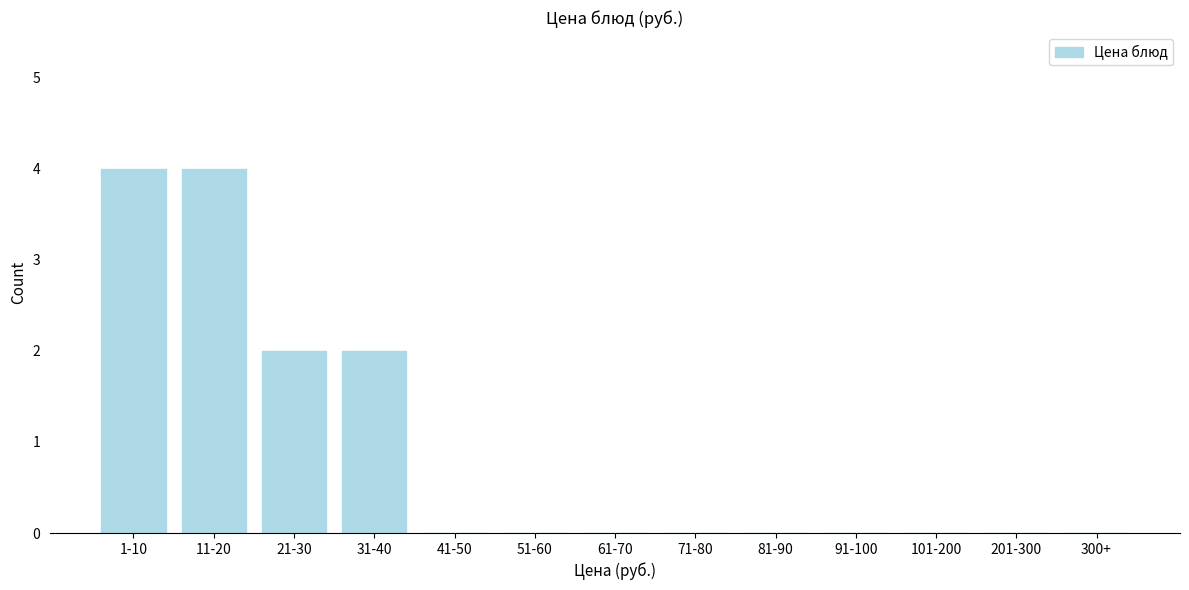

Reading left to right, transcribe all the data shown in this chart.

1-10=4	11-20=4	21-30=2	31-40=2	41-50=0	51-60=0	61-70=0	71-80=0	81-90=0	91-100=0	101-200=0	201-300=0	300+=0